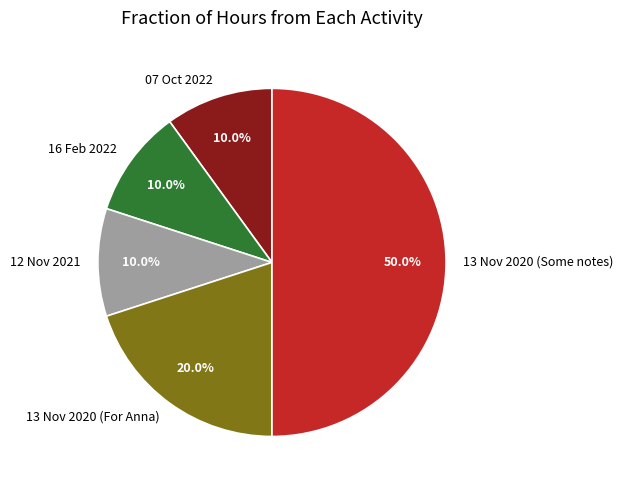

Which slice is the largest?

13 Nov 2020 (Some notes)